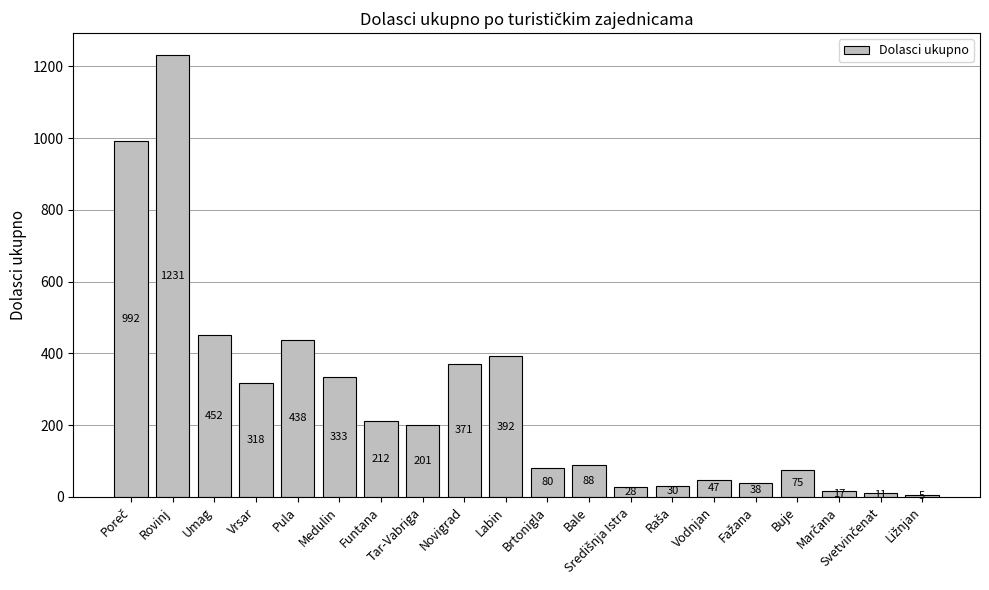

What is the greatest value displayed?

1231